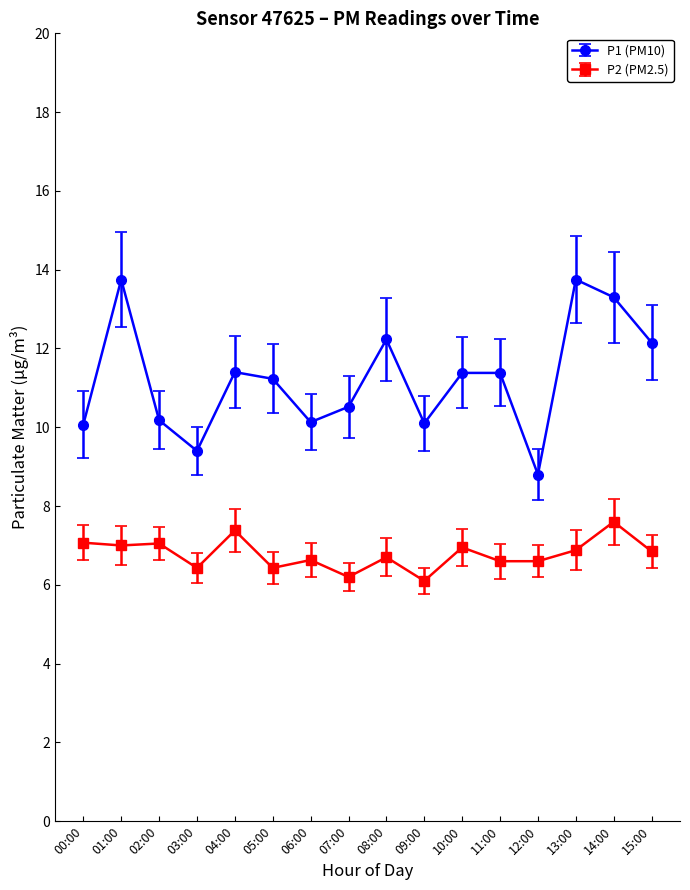

True or false: P1 (PM10) and P2 (PM2.5) intersect in this chart.

False